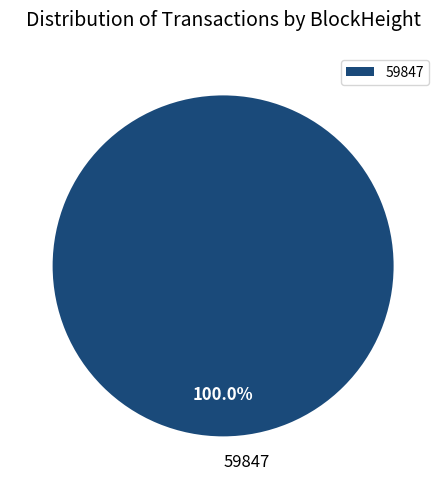

Is 59847 the majority of the pie?

Yes